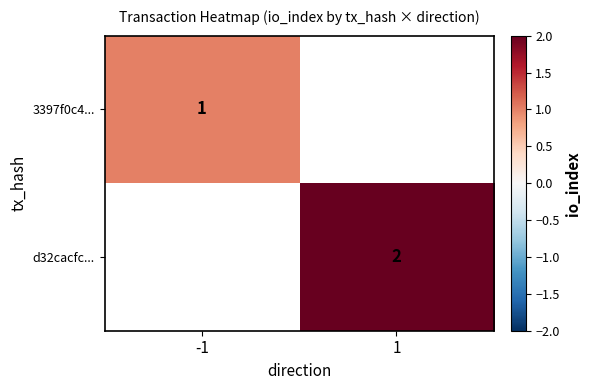

Is it true that d32cacfc... equals 2 at 1?

True